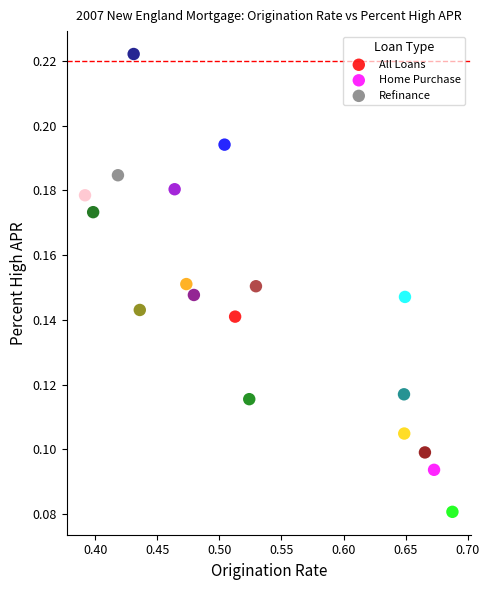

Which series has the largest Y range (max minus min)?

Refinance